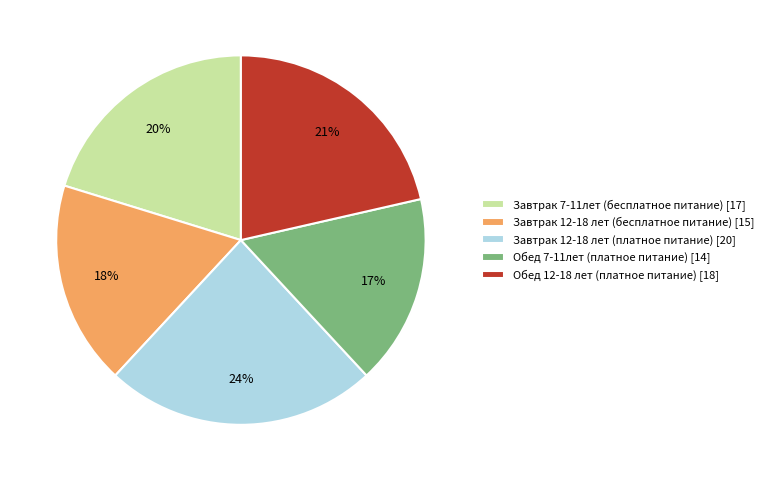

Which has a higher value, Обед 12-18 лет (платное питание) [18] or Завтрак 12-18 лет (платное питание) [20]?

Завтрак 12-18 лет (платное питание) [20]